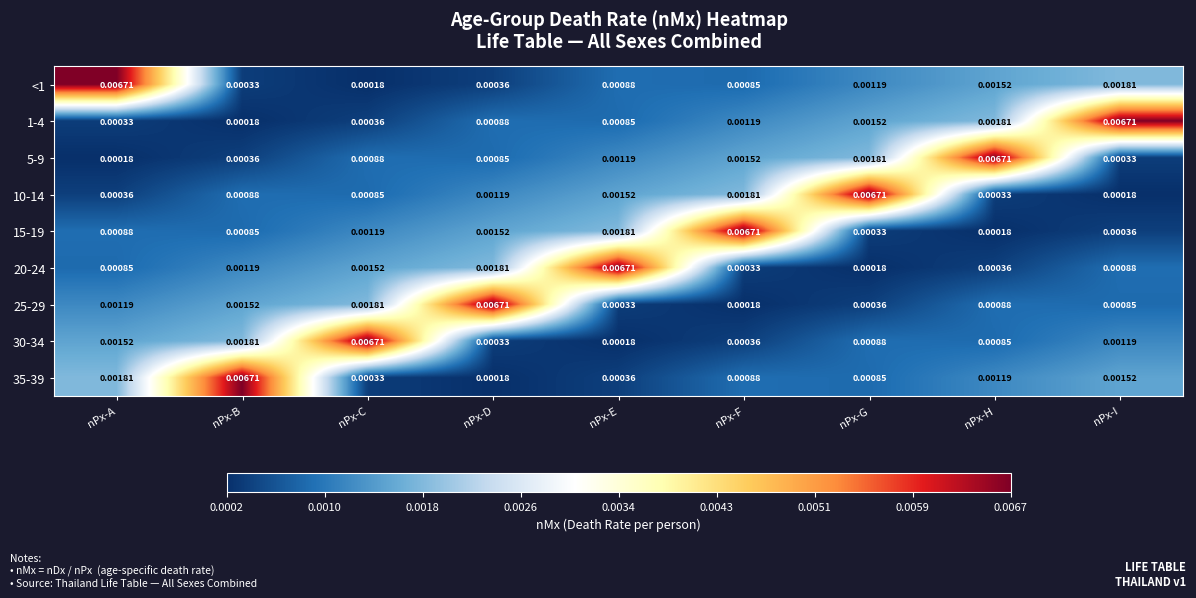

Is the value of 35-39 at nPx-D greater than the value of 5-9 at nPx-C?

No